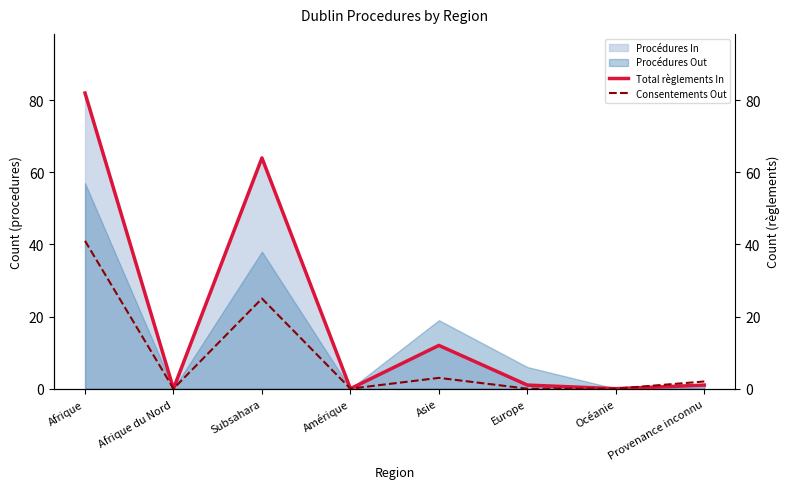

At which category does the chart reach its minimum across all series?

Afrique du Nord